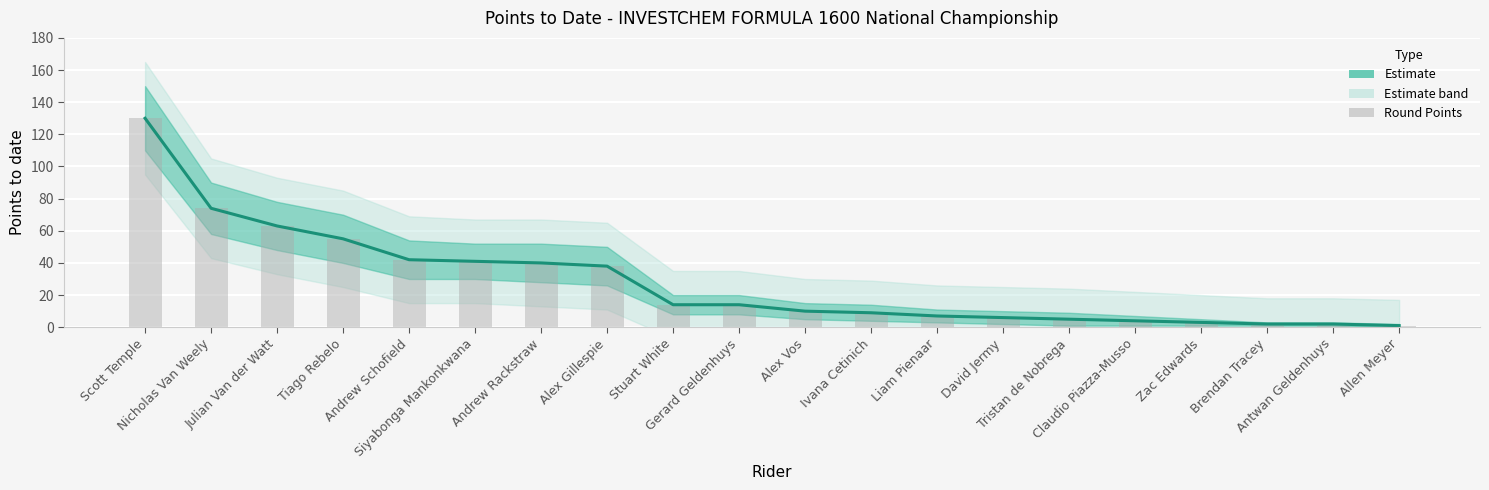

What is the maximum value shown in the chart?

130